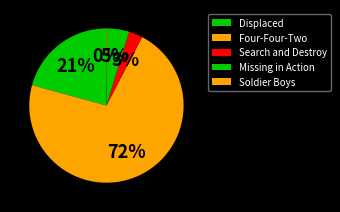

To the nearest percent, what is the combined percentage of Search and Destroy and Soldier Boys?

3%